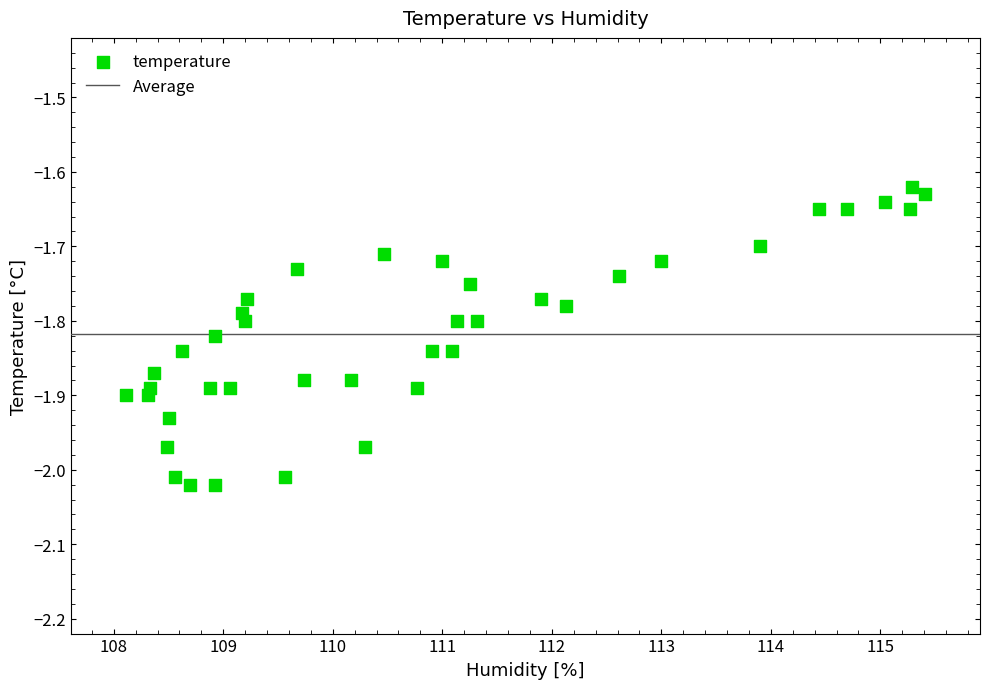

What is the range of Y values (max minus min)?

0.4